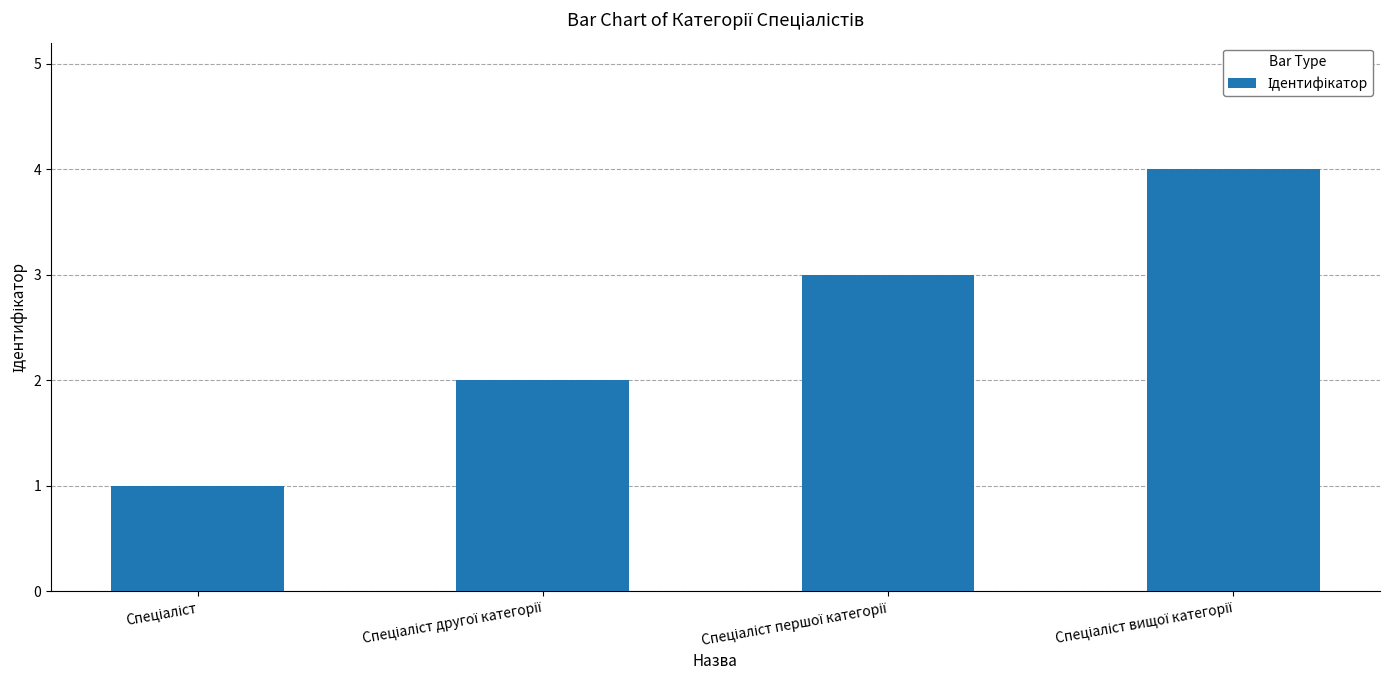

Reading right to left, what are all the values shown in this chart?

4	3	2	1